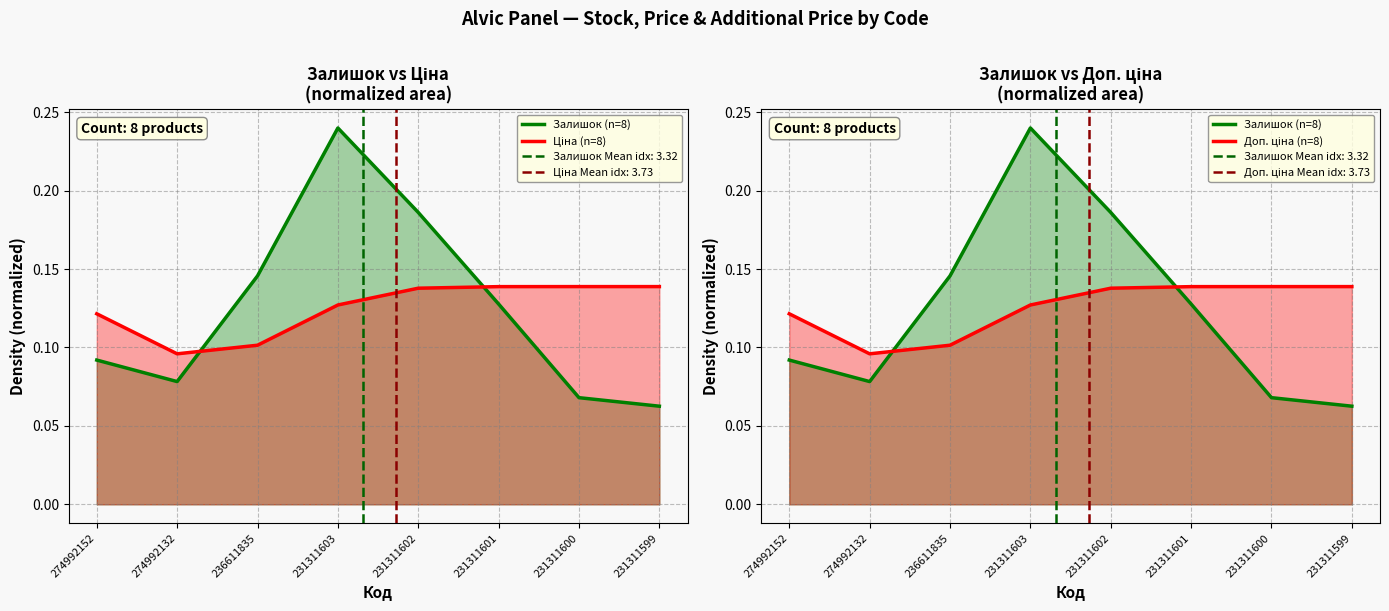

How many interior local valleys does the Залишок (n=8) series have?

1